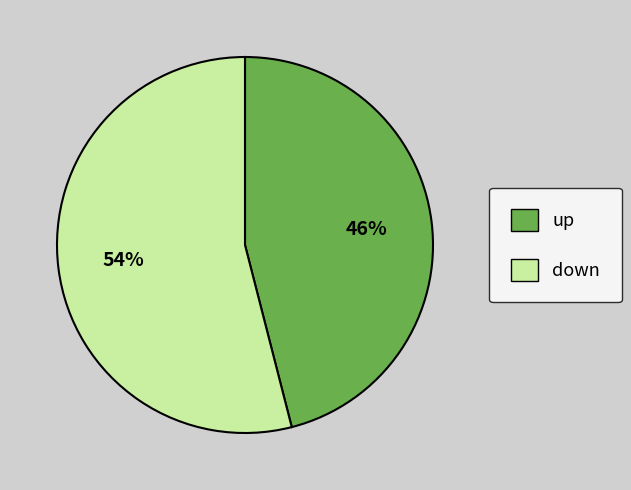

True or false: down accounts for 69% of the total.

False